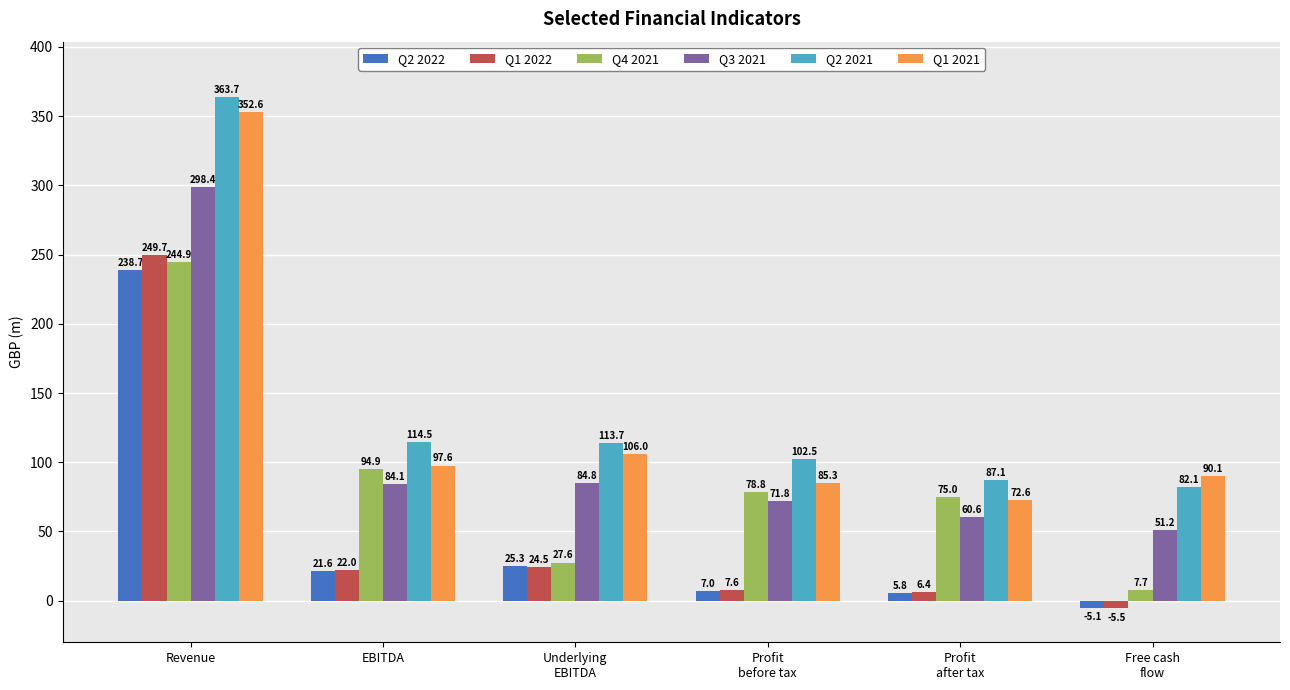

Where does the Q4 2021 series first go above 78?

Revenue